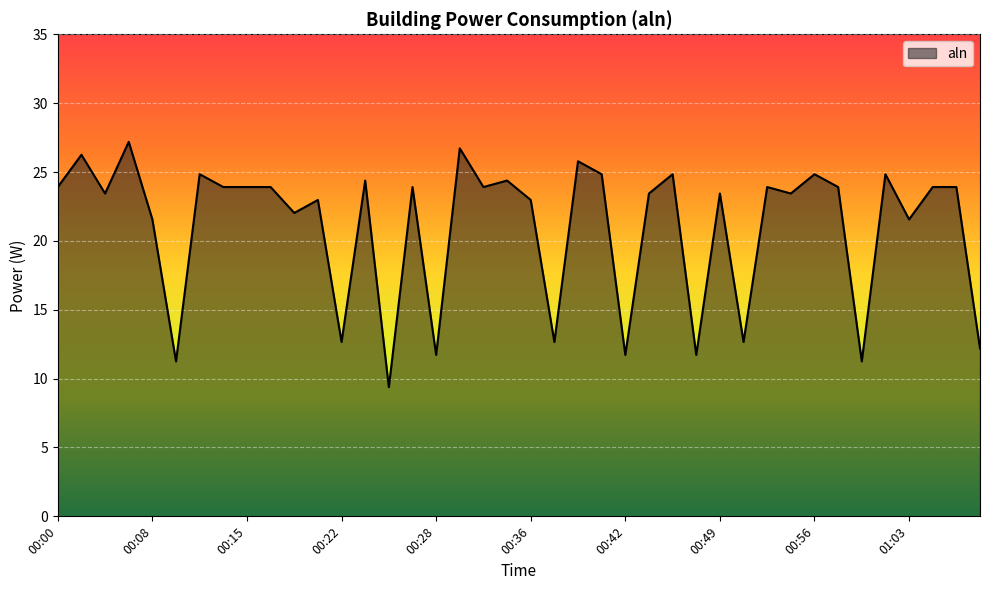

What is the minimum value shown in the chart?

9.4